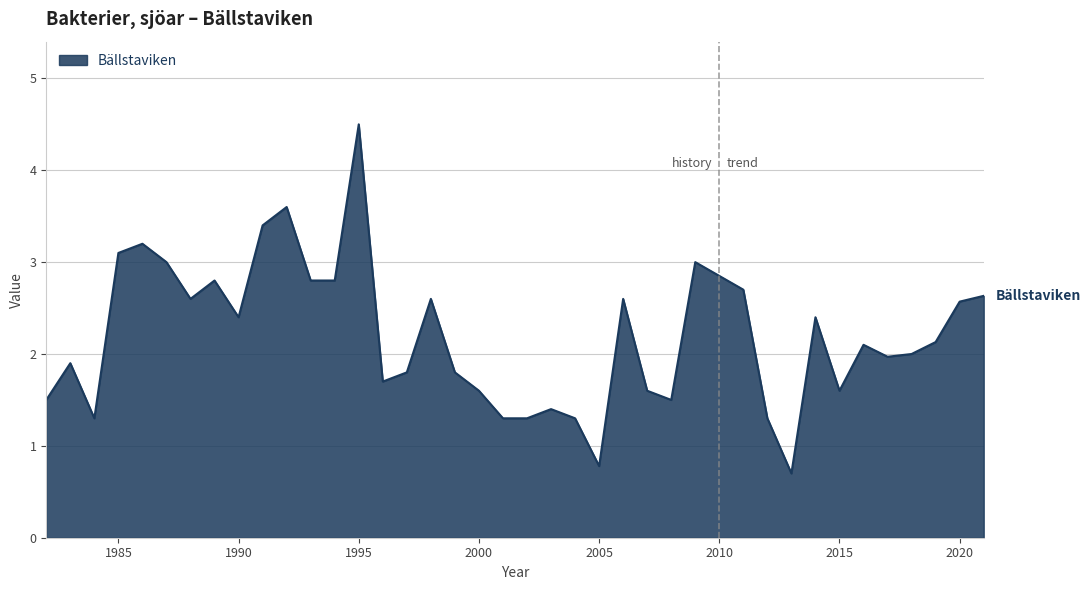

What is the maximum value shown in the chart?

4.5